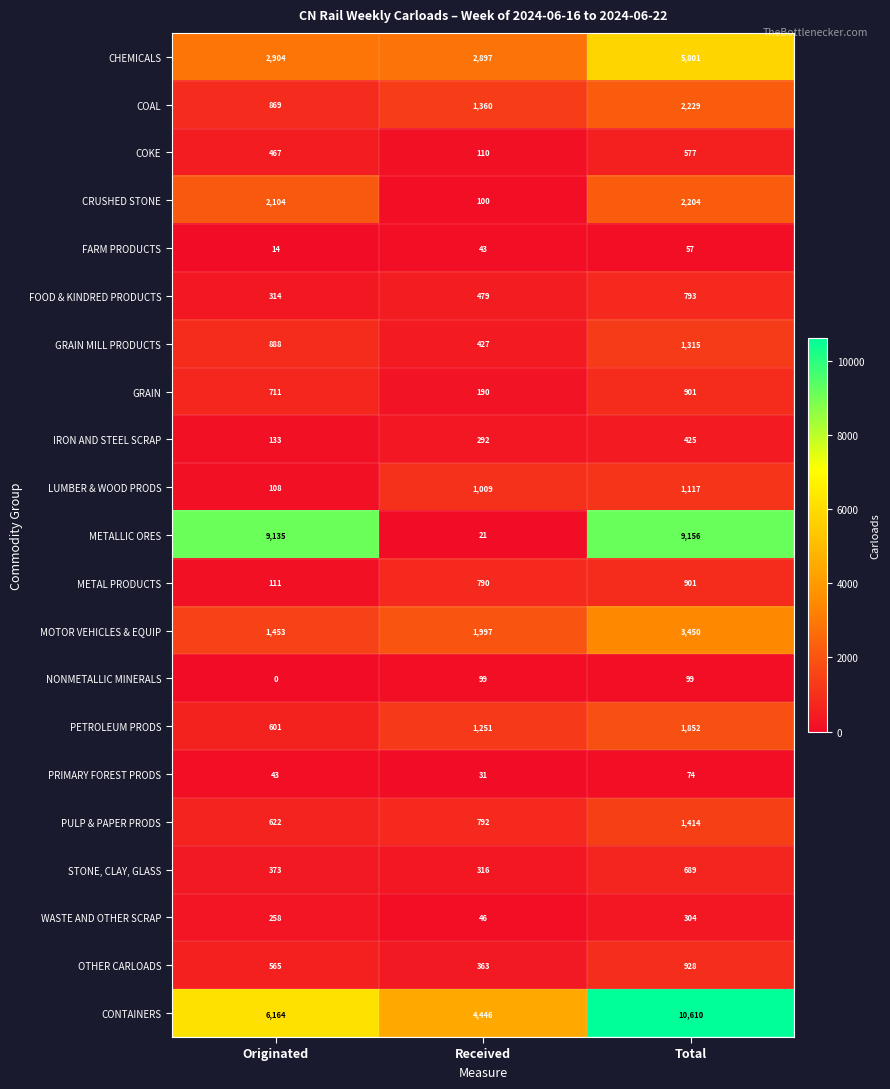

Which category has the lowest value in the PRIMARY FOREST PRODS series?

Received